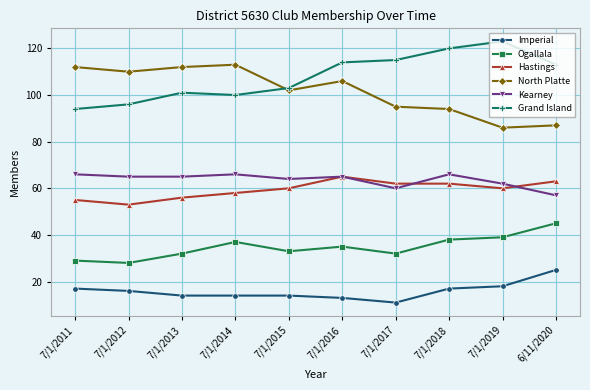

What is the average value of the Kearney series?

64